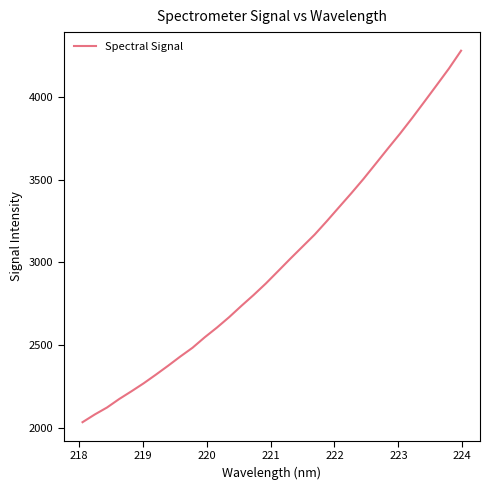

What is the greatest value displayed?

4281.1